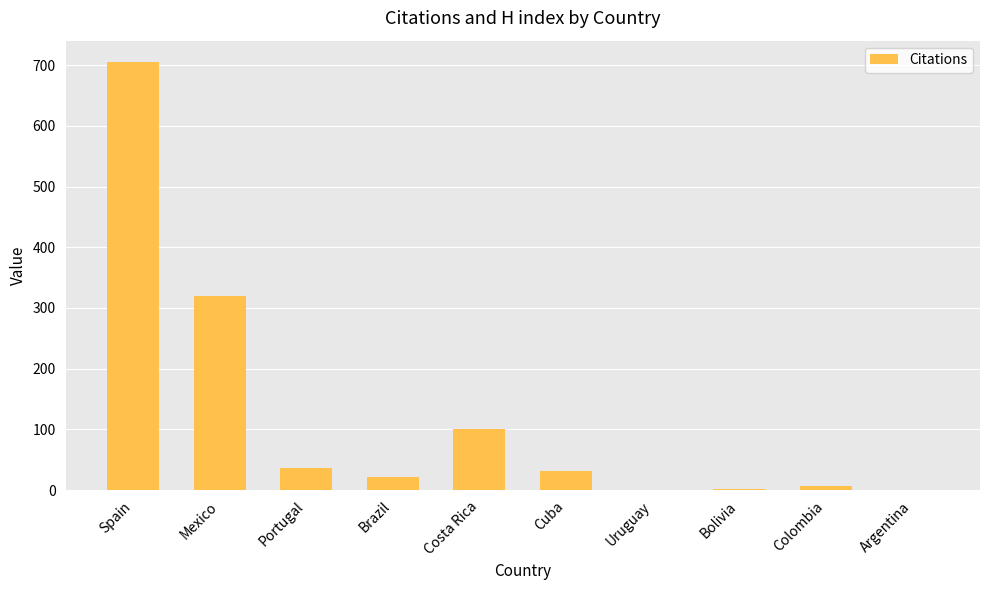

At which label is the value closest to 352?

Mexico